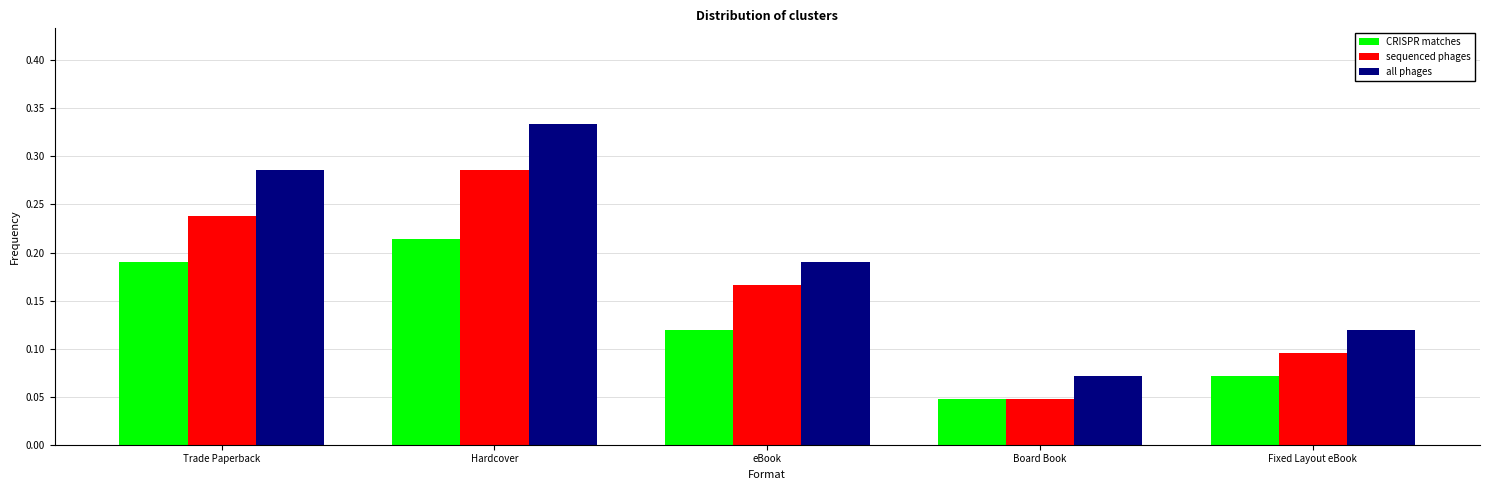

The value of CRISPR matches at Board Book is 0.1. True or false?

False